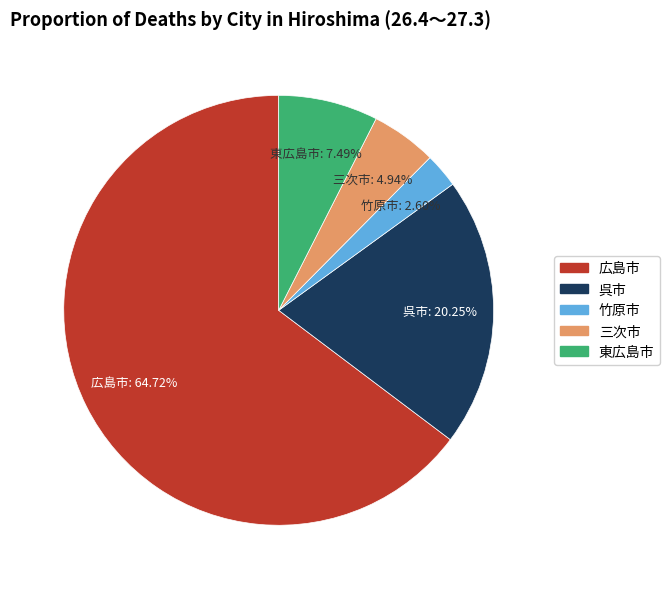

Count the number of slices in the pie.

5